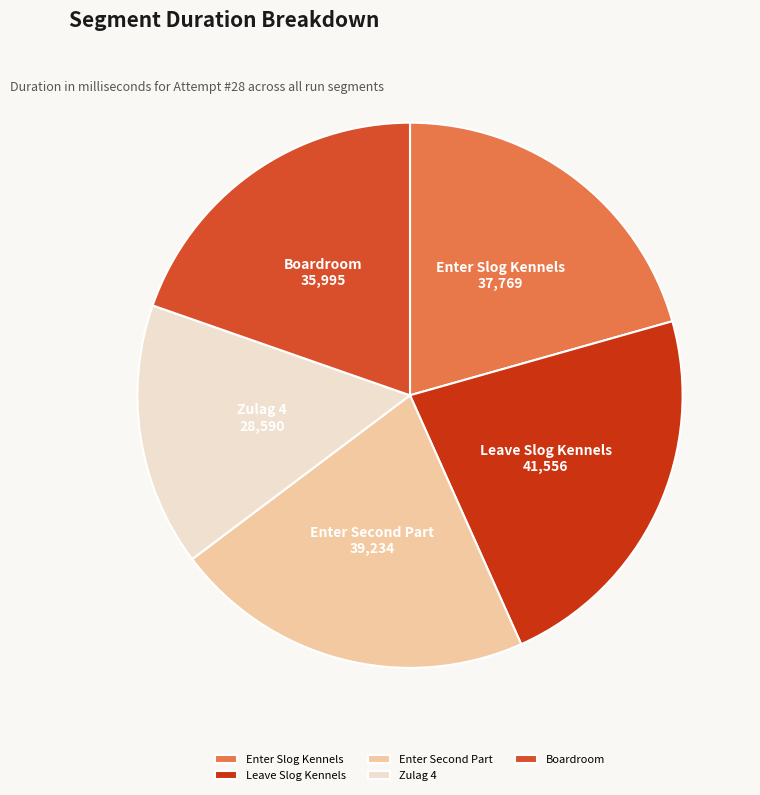

True or false: Leave Slog Kennels accounts for 23% of the total.

True